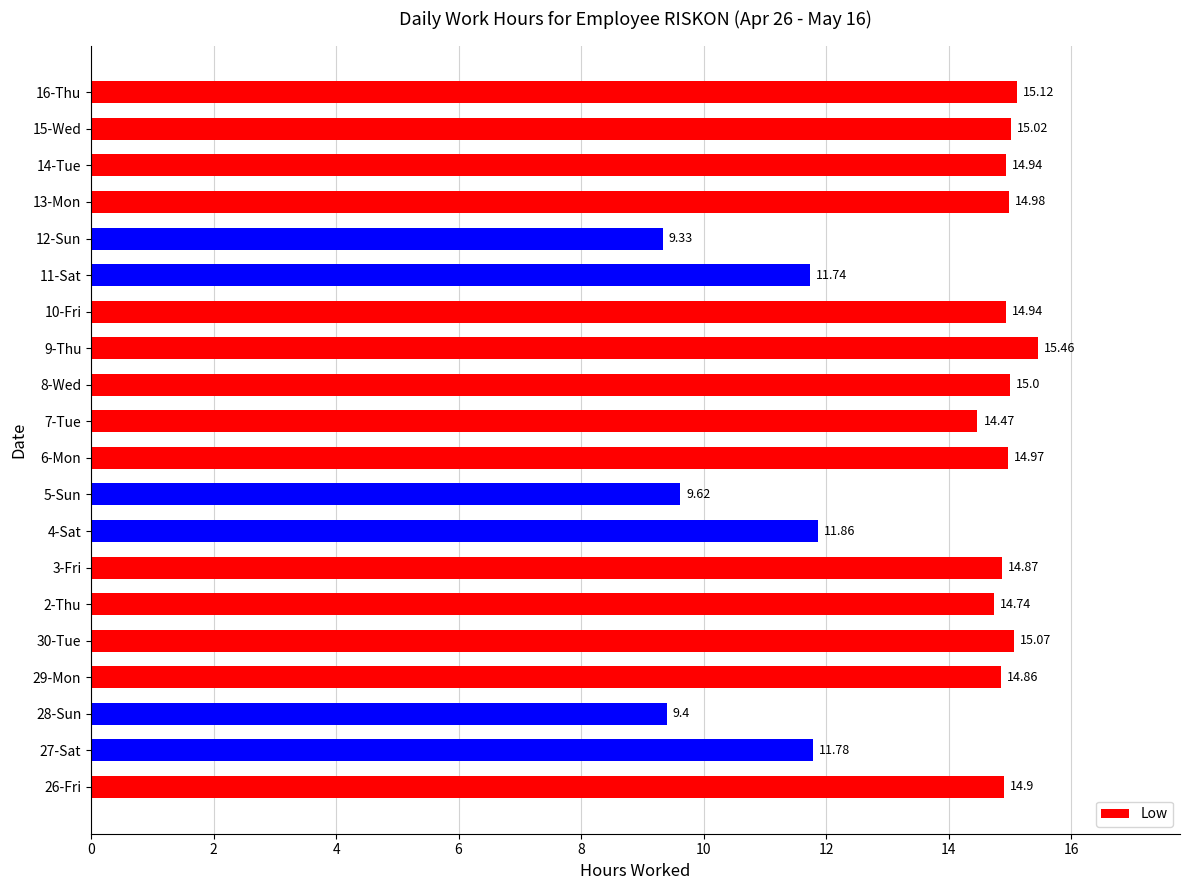

Approximately how many times larger is the value at 2-Thu compared to 8-Wed?

1.0